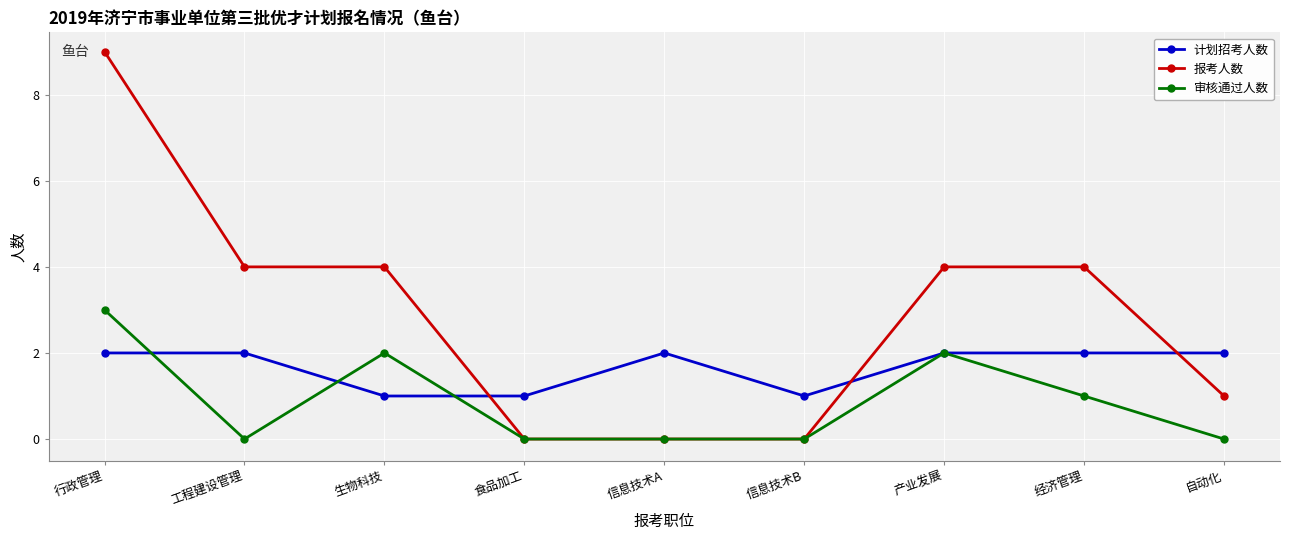

Where is the first local minimum for 审核通过人数?

工程建设管理